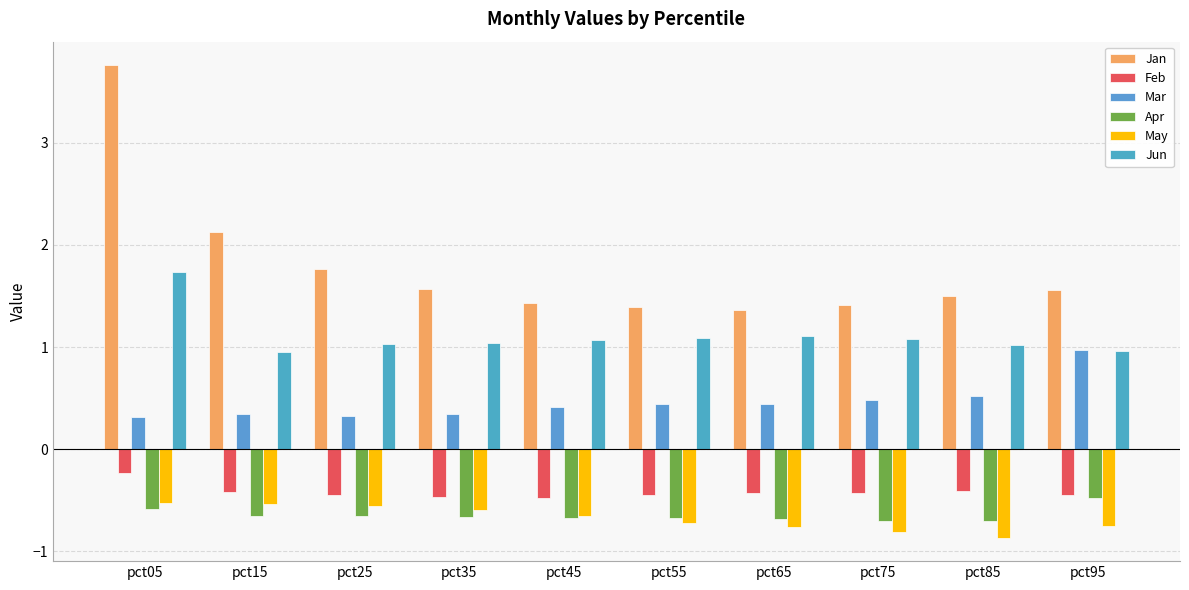

Is it true that Apr equals -0.3 at pct45?

False